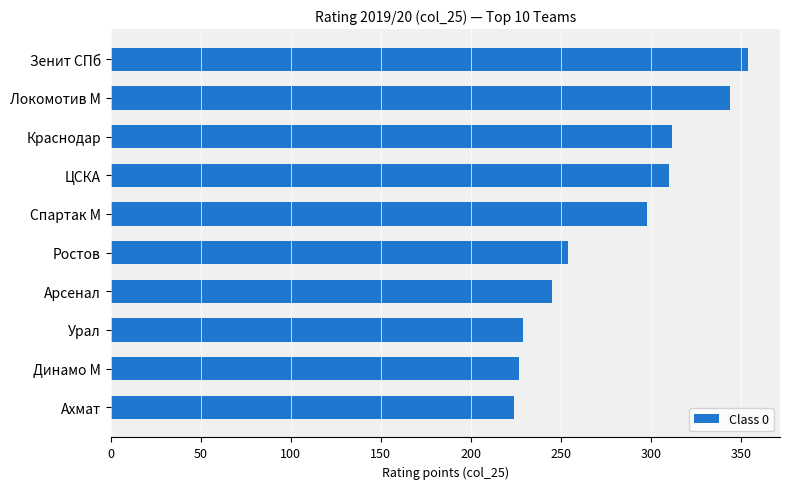

What is the sum of all values?

2797